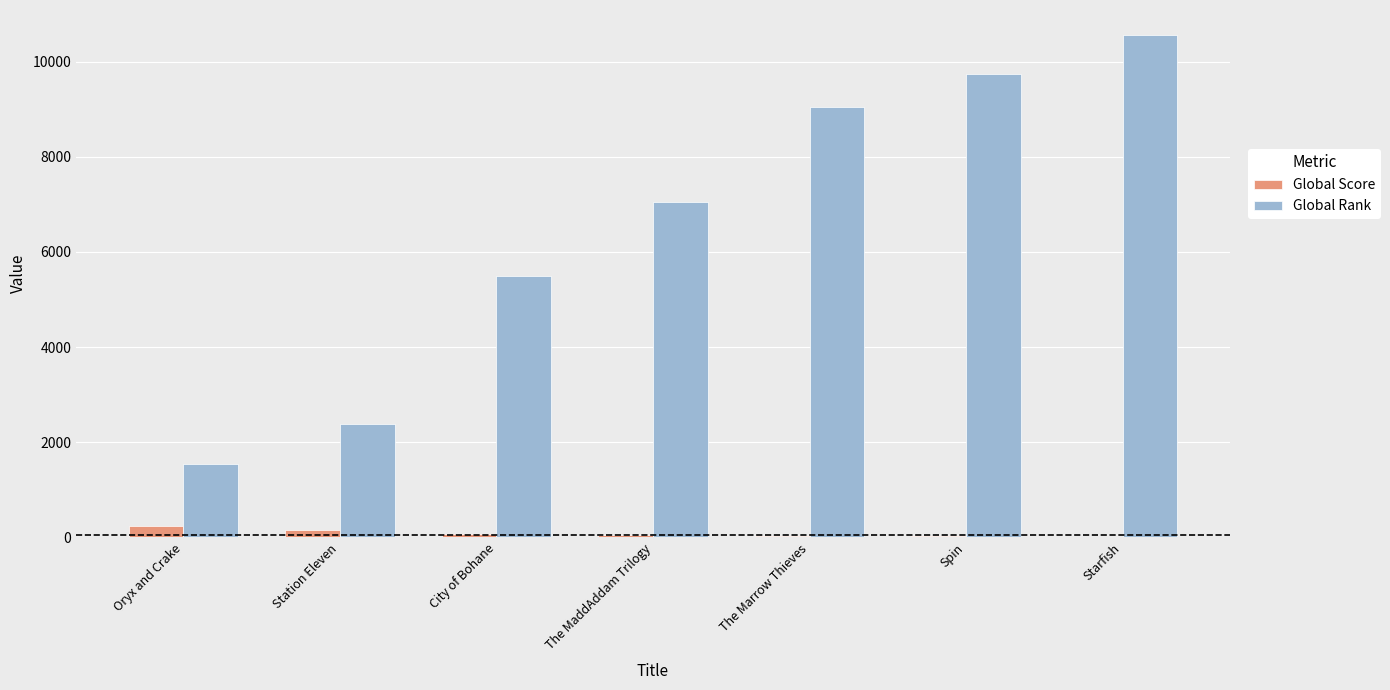

True or false: Global Rank has a value of 2570 at City of Bohane.

False